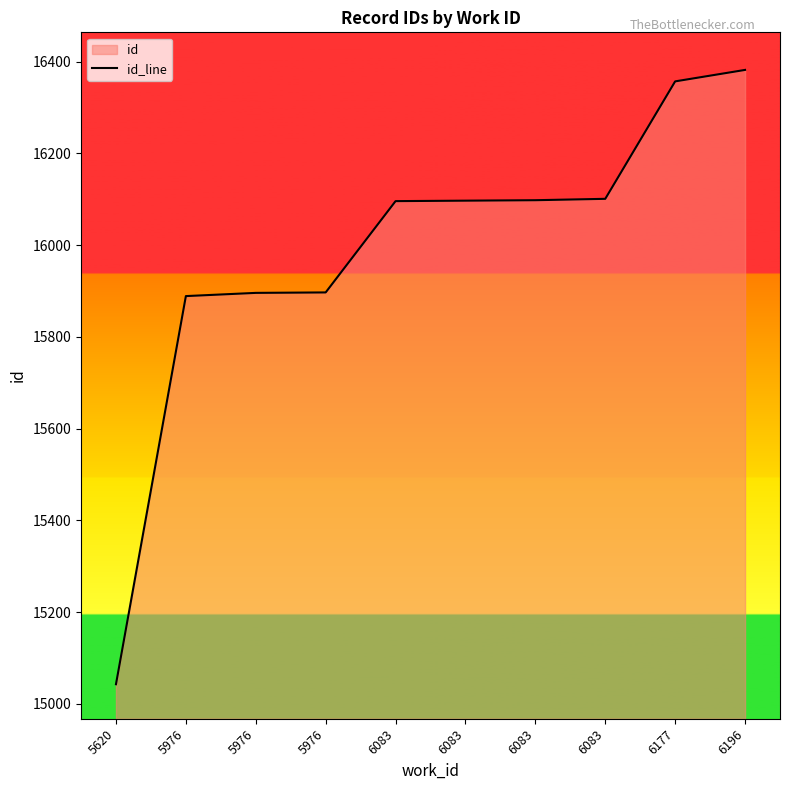

Read the value at 5620.

15043